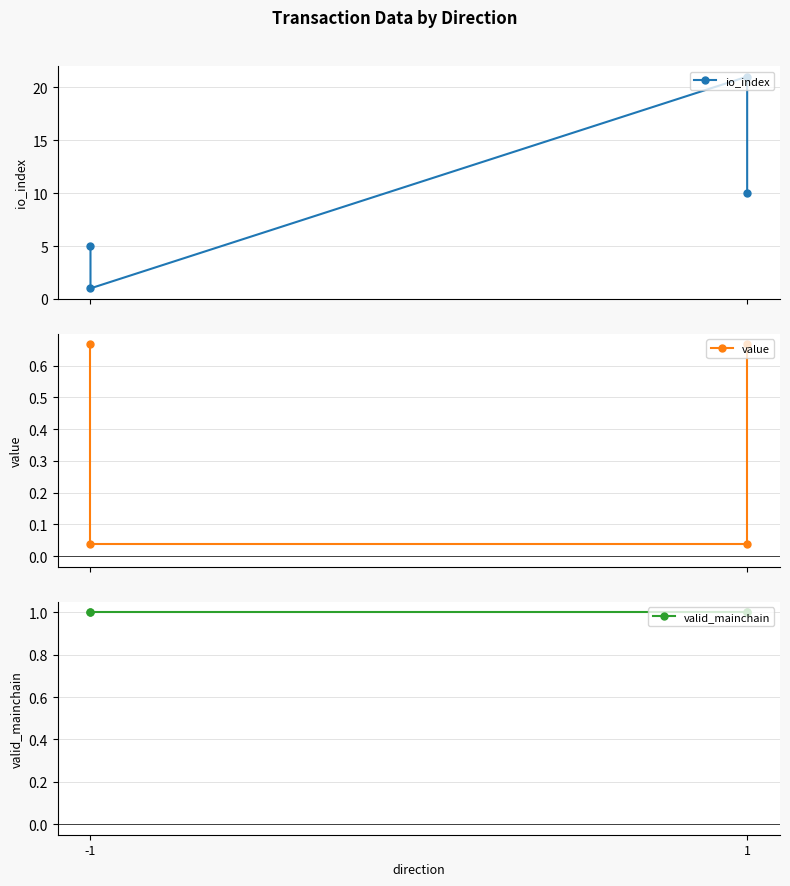

True or false: value has more than 1 interior local peaks.

False